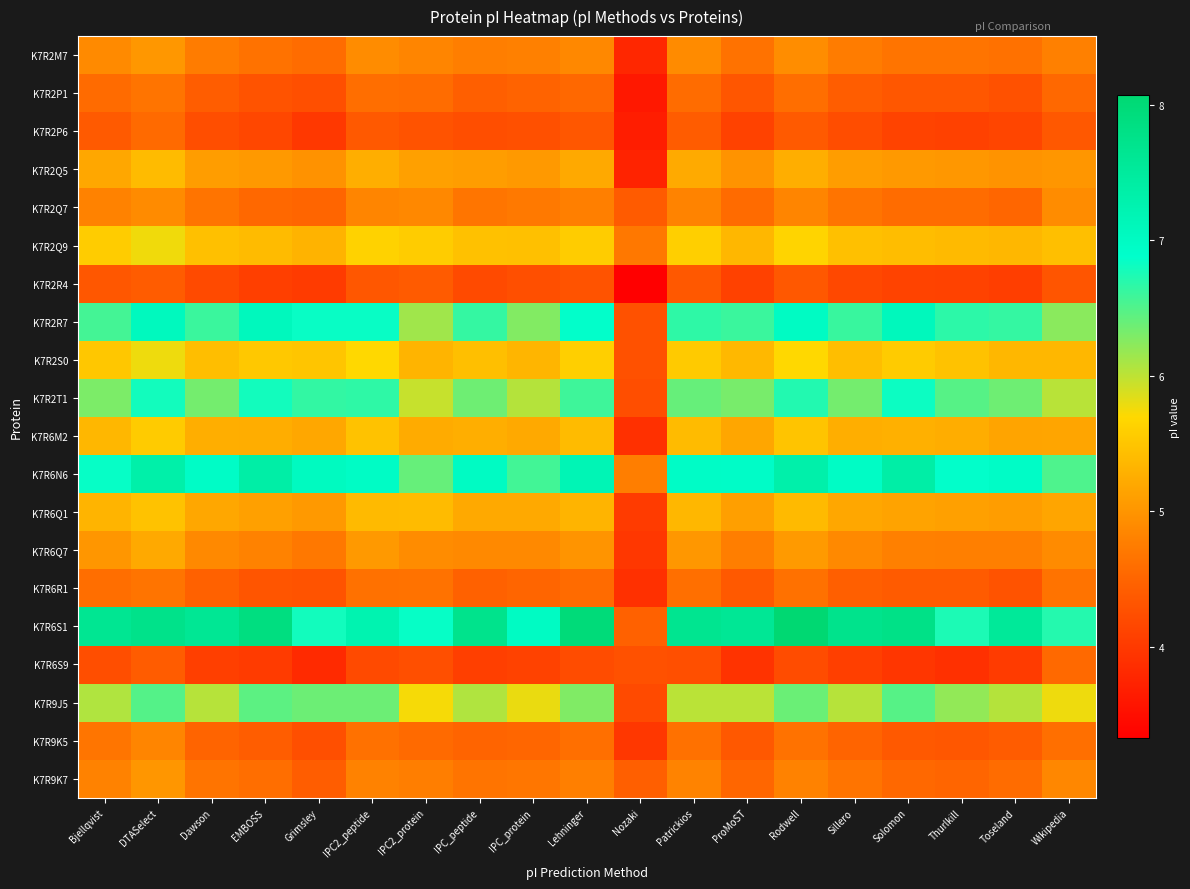

At DTASelect, list the series in order from smallest to largest.

K7R2R4, K7R6S9, K7R2P6, K7R2P1, K7R6R1, K7R9K5, K7R2Q7, K7R9K7, K7R2M7, K7R6Q7, K7R2Q5, K7R6Q1, K7R6M2, K7R2Q9, K7R2S0, K7R9J5, K7R2T1, K7R2R7, K7R6N6, K7R6S1